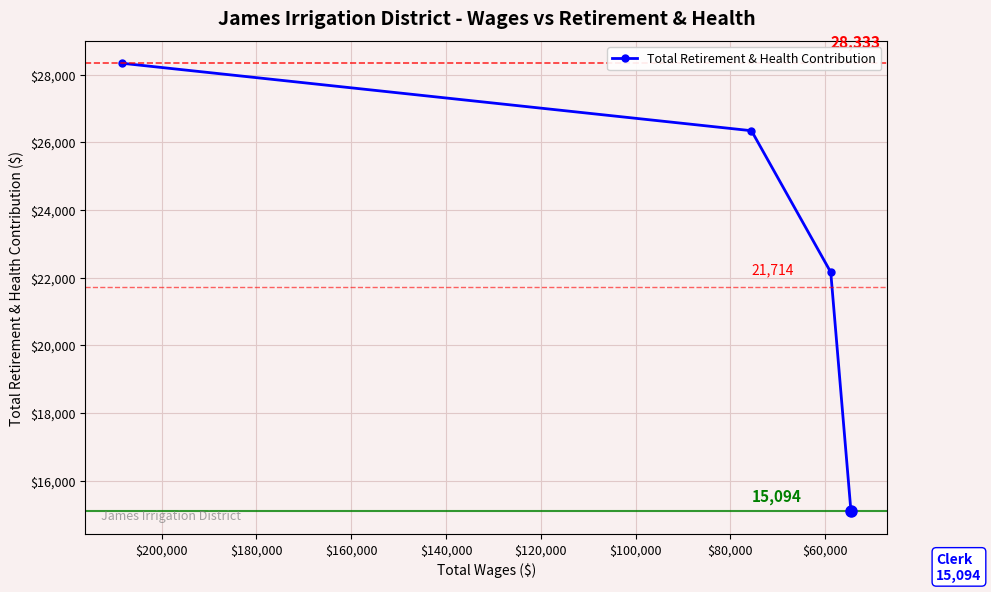

Count the values in the range 22158 to 28333.

3